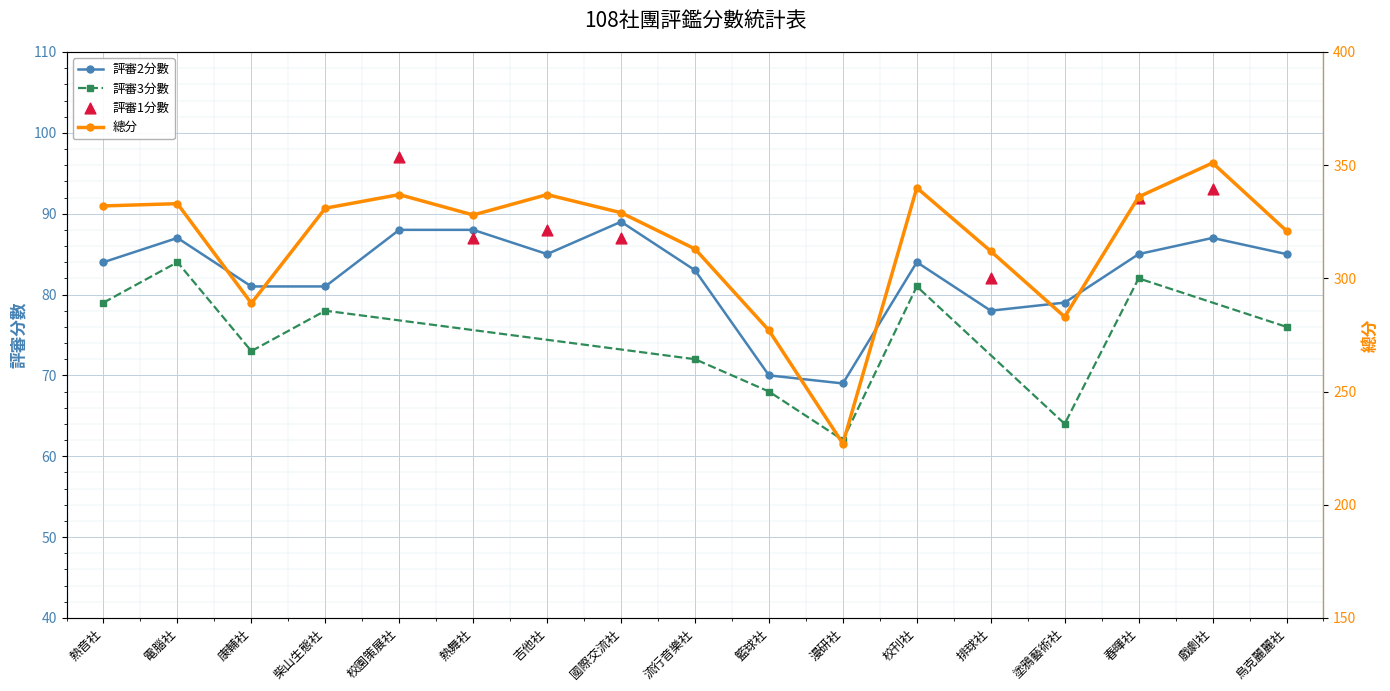

At which category is the sum across all series the highest?

戲劇社